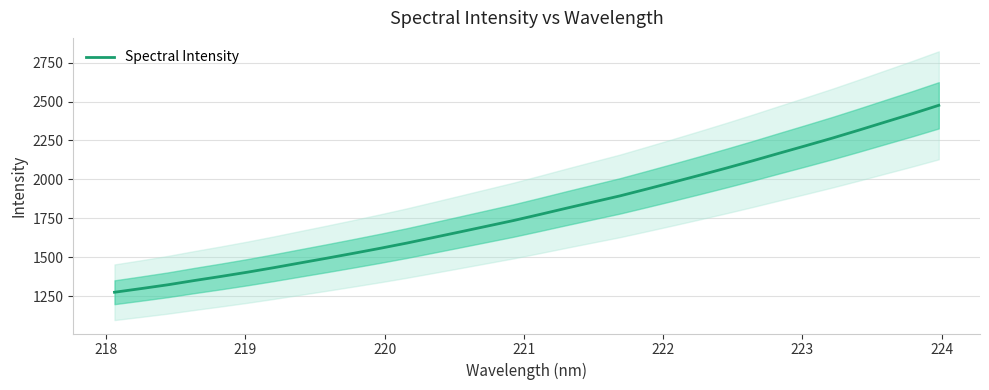

The chart shows a value of 2412.8 at 223. True or false?

False